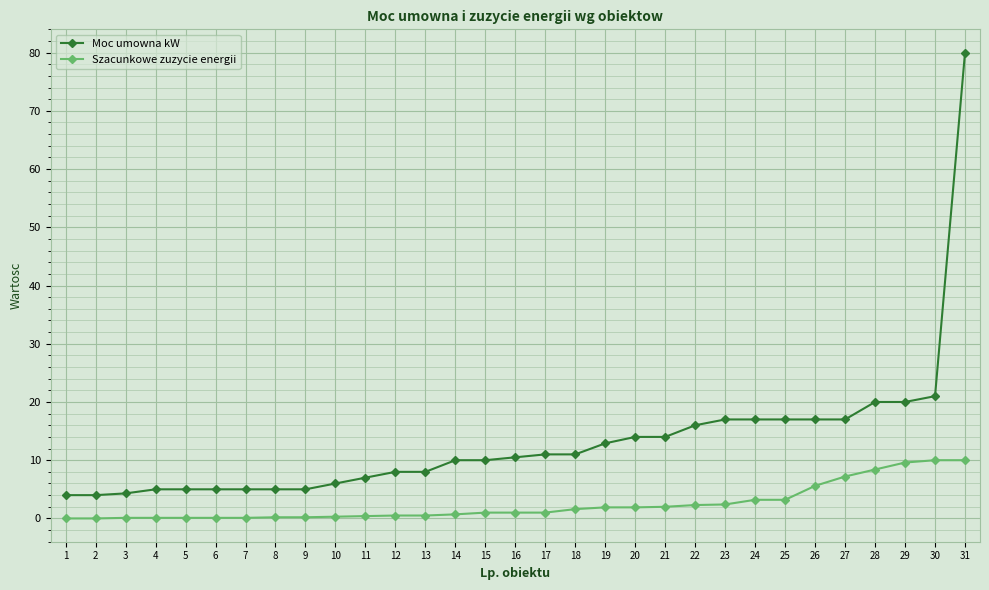

How many categories are shown in the chart?

31